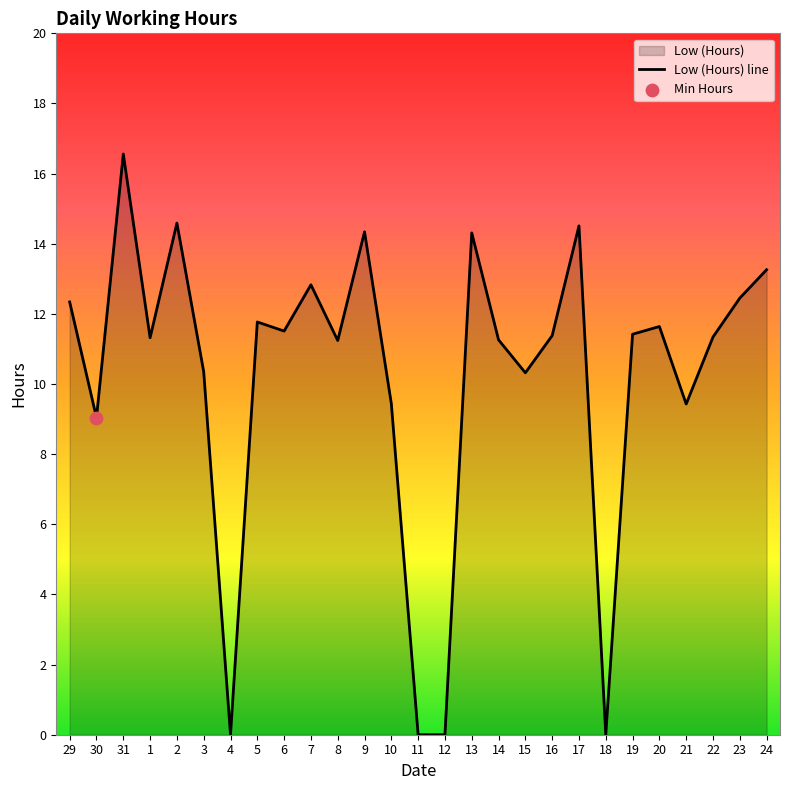

What is the change in value from 29 to 15?

-2.0